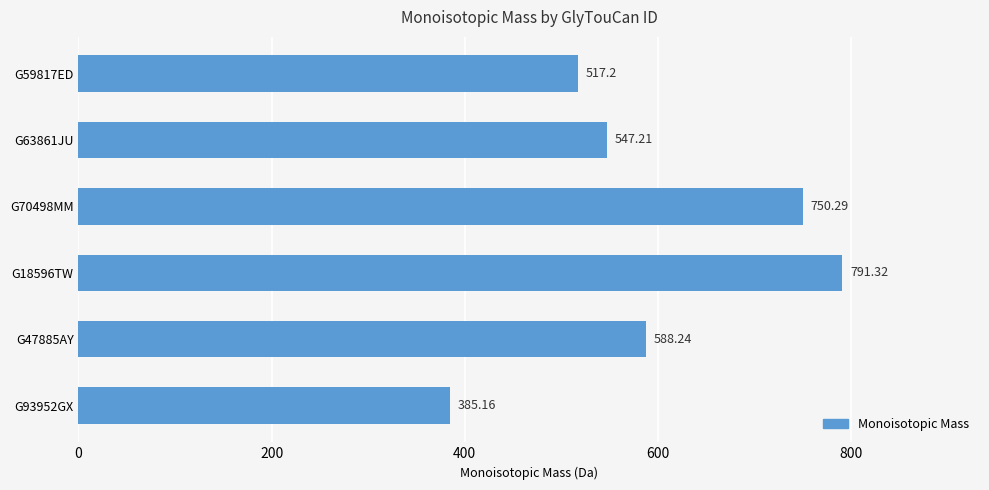

Between G59817ED and G93952GX, which is larger?

G59817ED